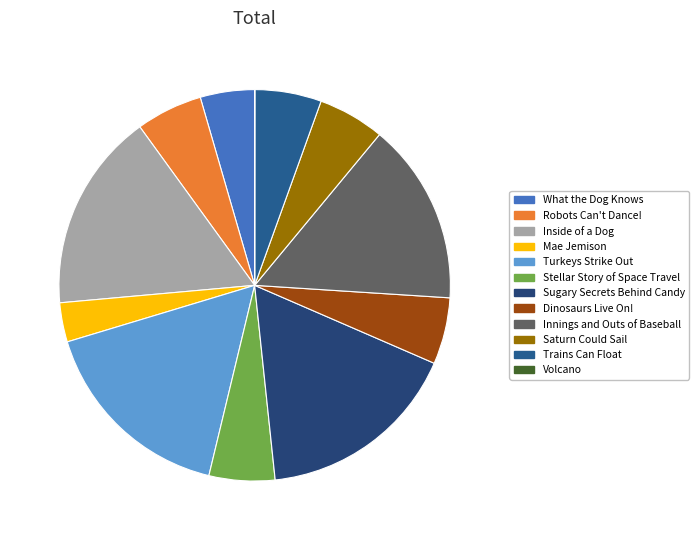

How many segments does this pie chart have?

12